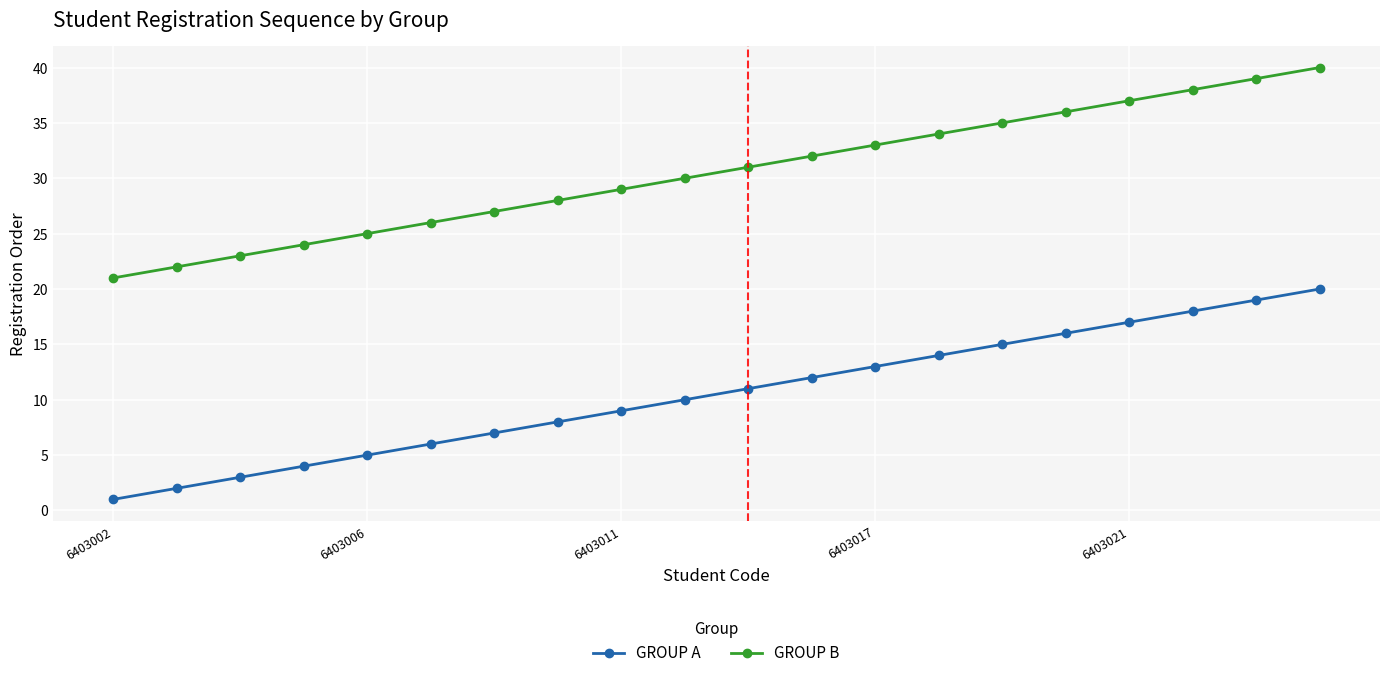

Which series has the largest total across all categories?

GROUP B